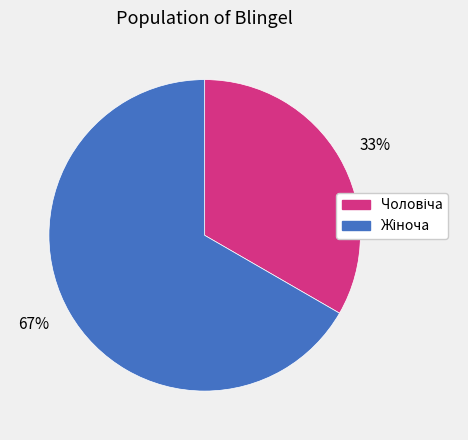

Is there any slice that represents more than half of the pie?

Yes